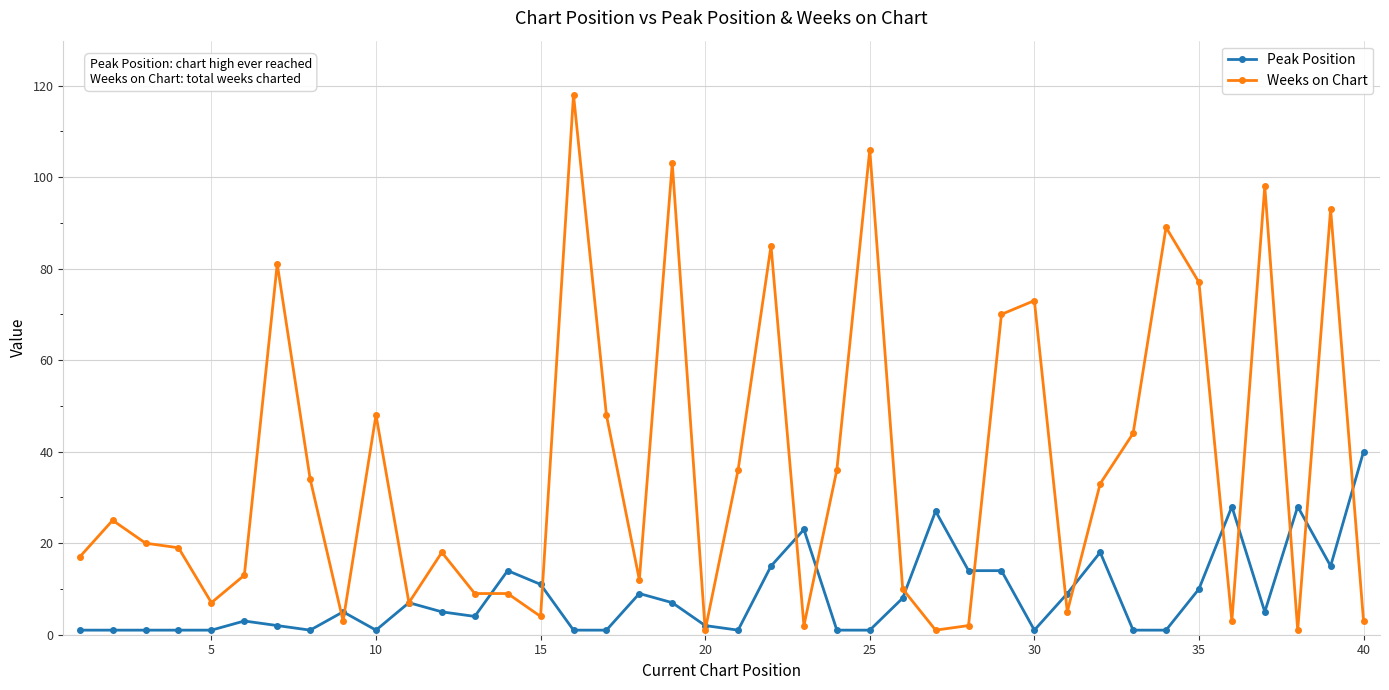

Which series has the widest spread of values?

Weeks on Chart